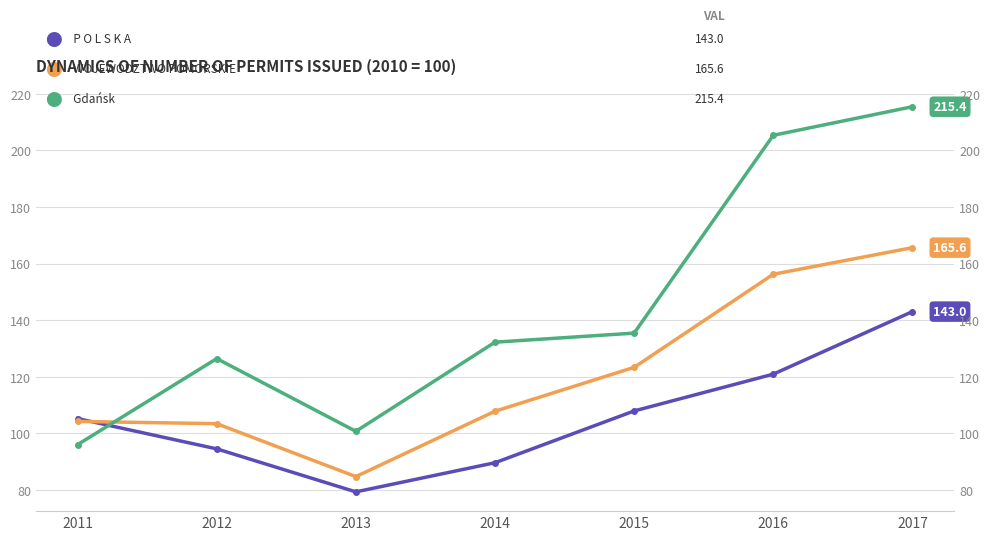

Is the value of Gdańsk at 2015 greater than the value of WOJEWÓDZTWO POMORSKIE at 2015?

Yes